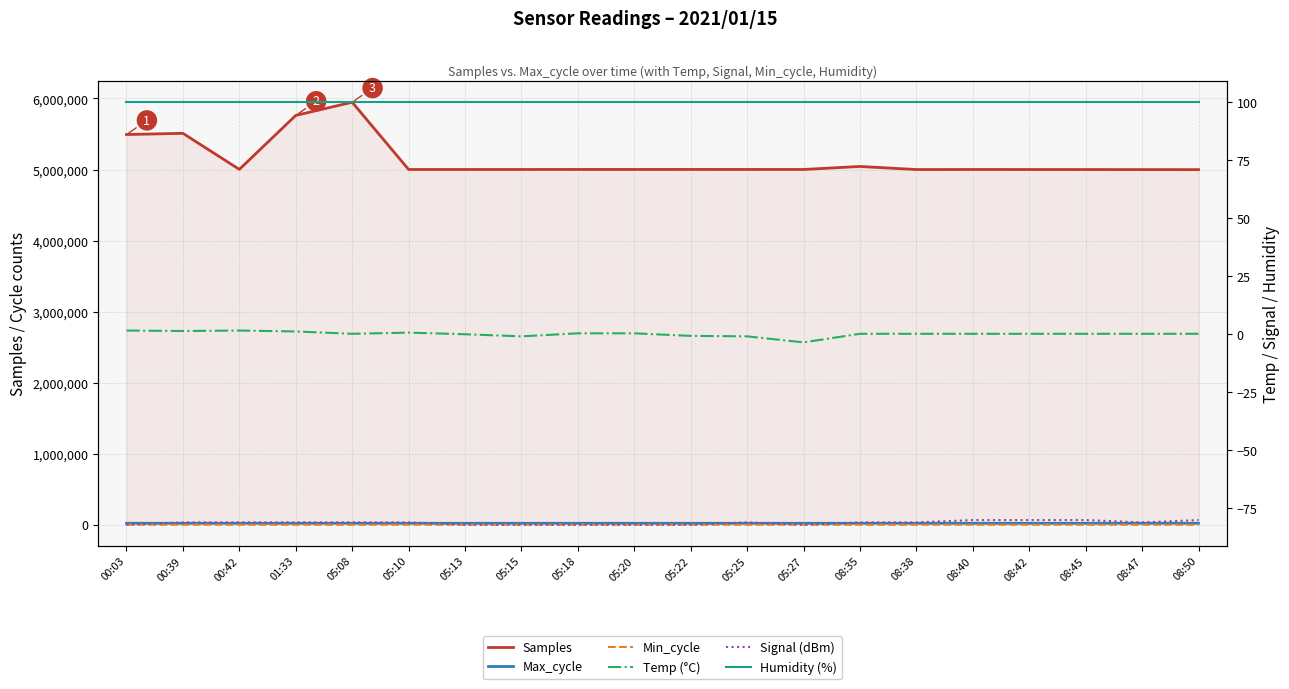

At which label is Humidity (%) closest to 99?

00:03